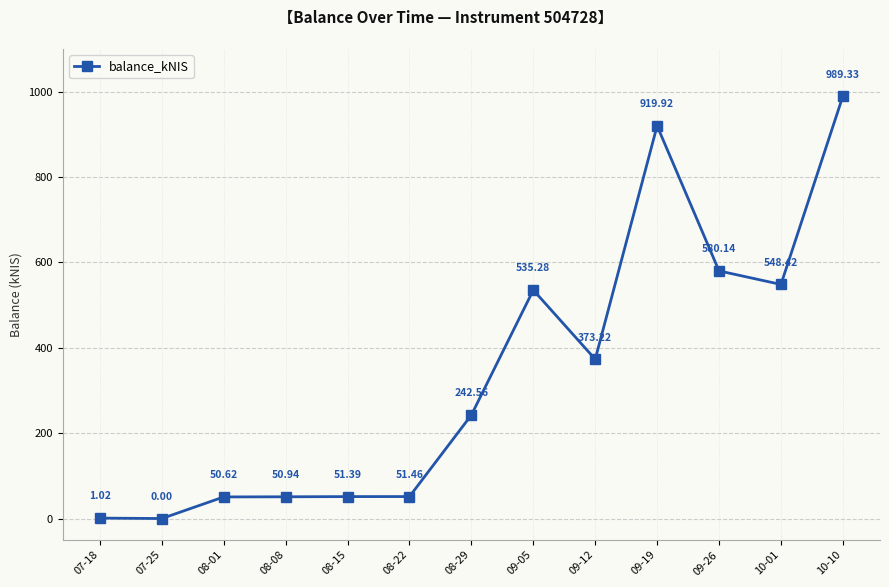

Which has a higher value, 08-15 or 08-01?

08-15